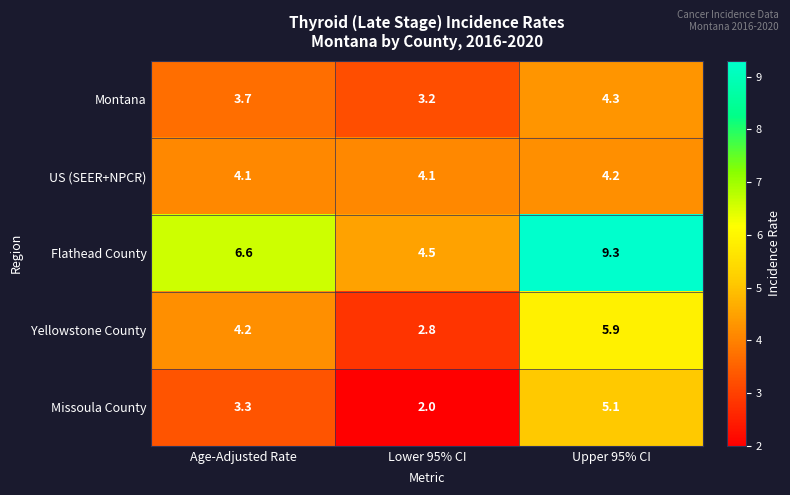

Is it true that Missoula County equals 1.5 at Age-Adjusted Rate?

False